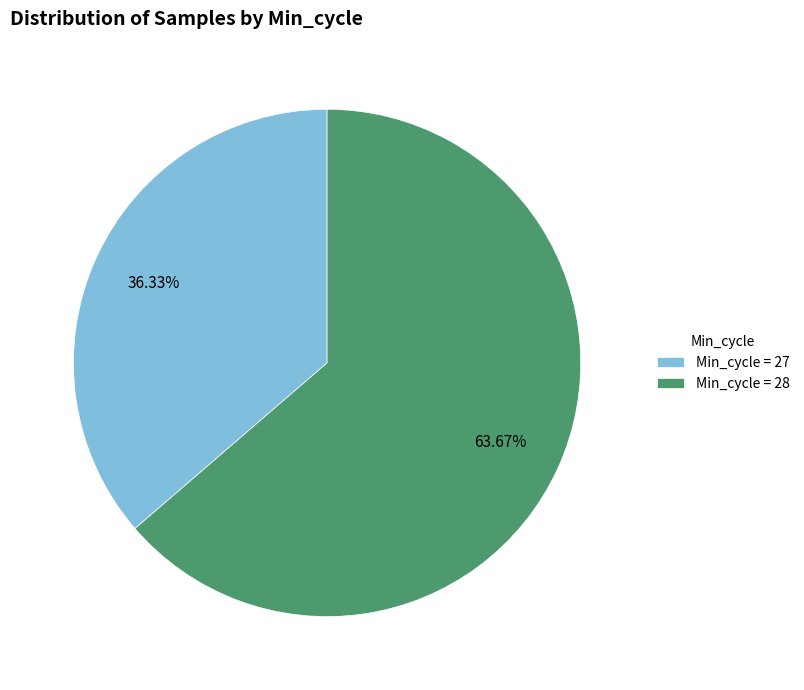

Is there a majority slice in this chart?

Yes